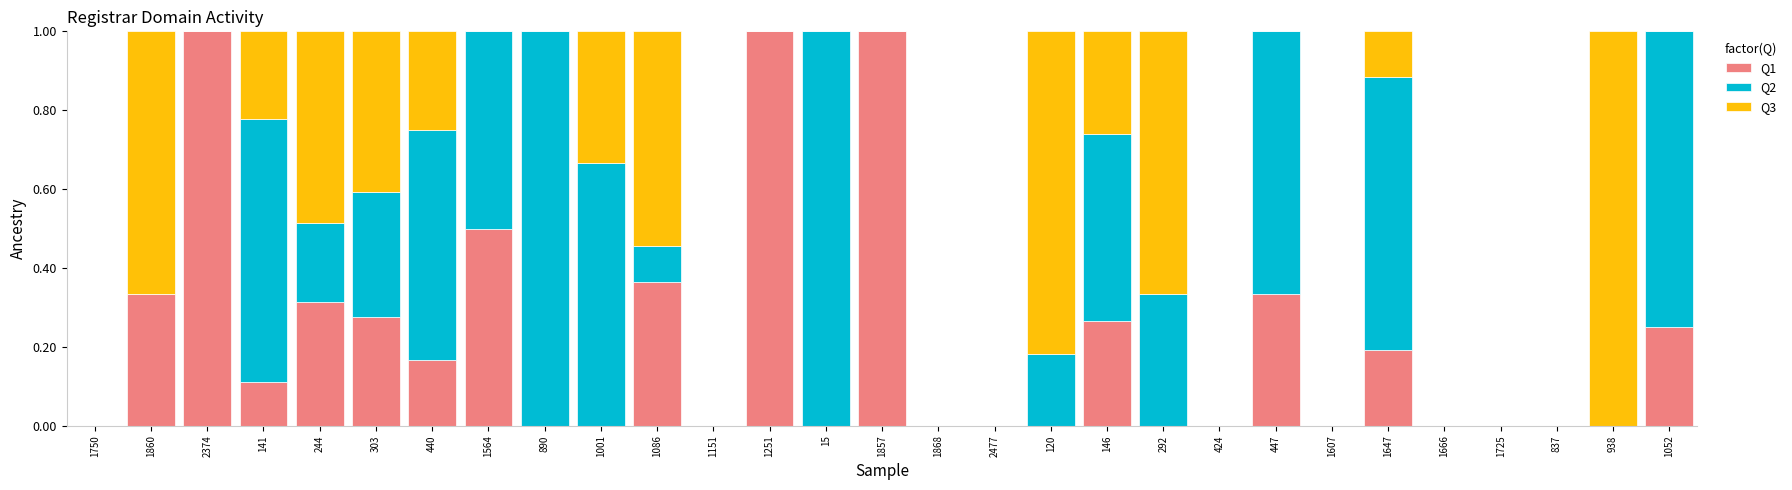

What is the total value across all series at 1860?

1.0